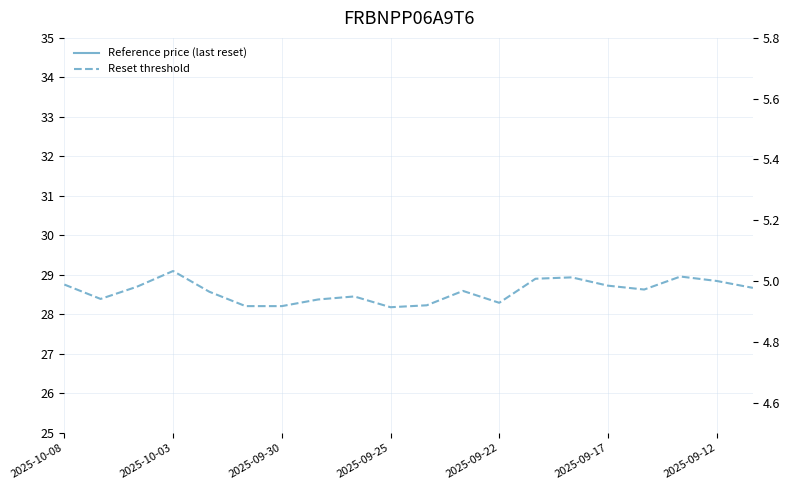

Which series has the largest total across all categories?

Reference price (last reset)